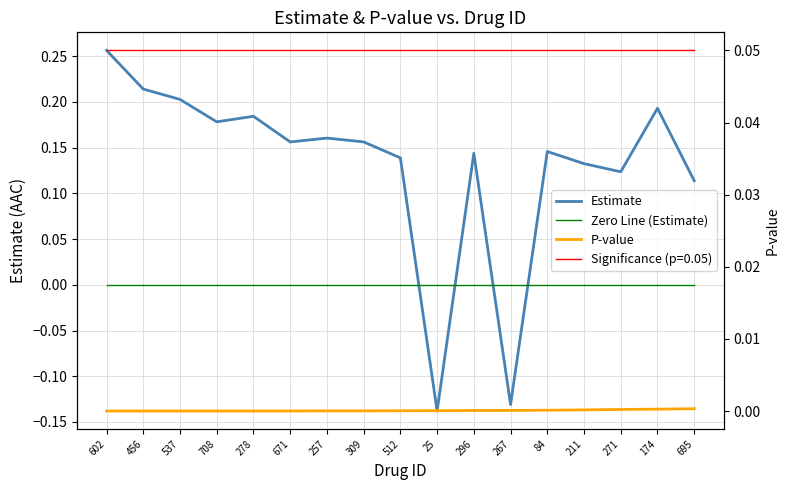

What is the sum of the Estimate values at 296 and 278?

0.3